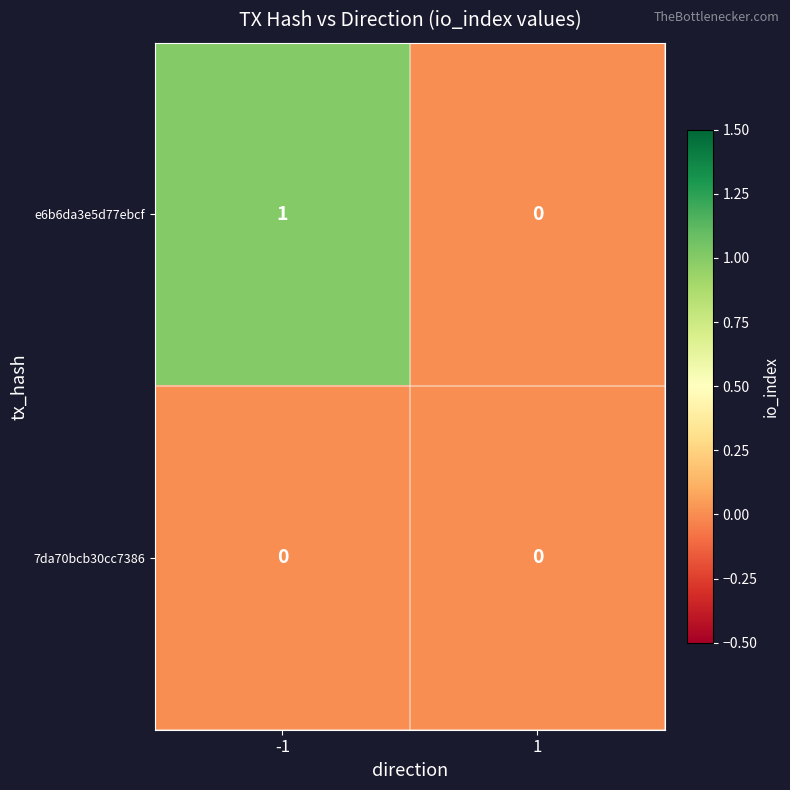

The 7da70bcb30cc7386 series shows 0 at 1. True or false?

True